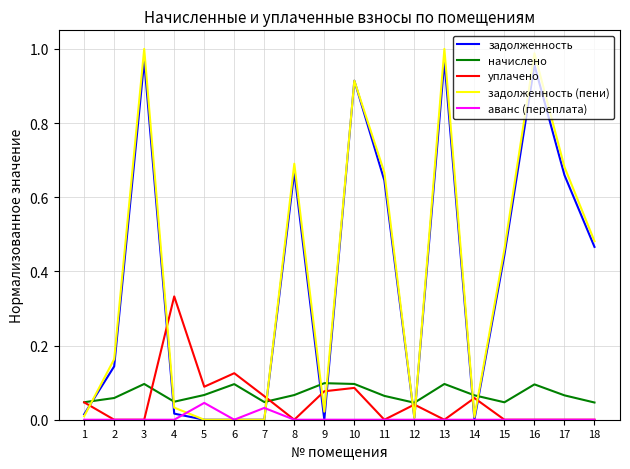

What is the sum of all задолженность (пени) values?

7.1